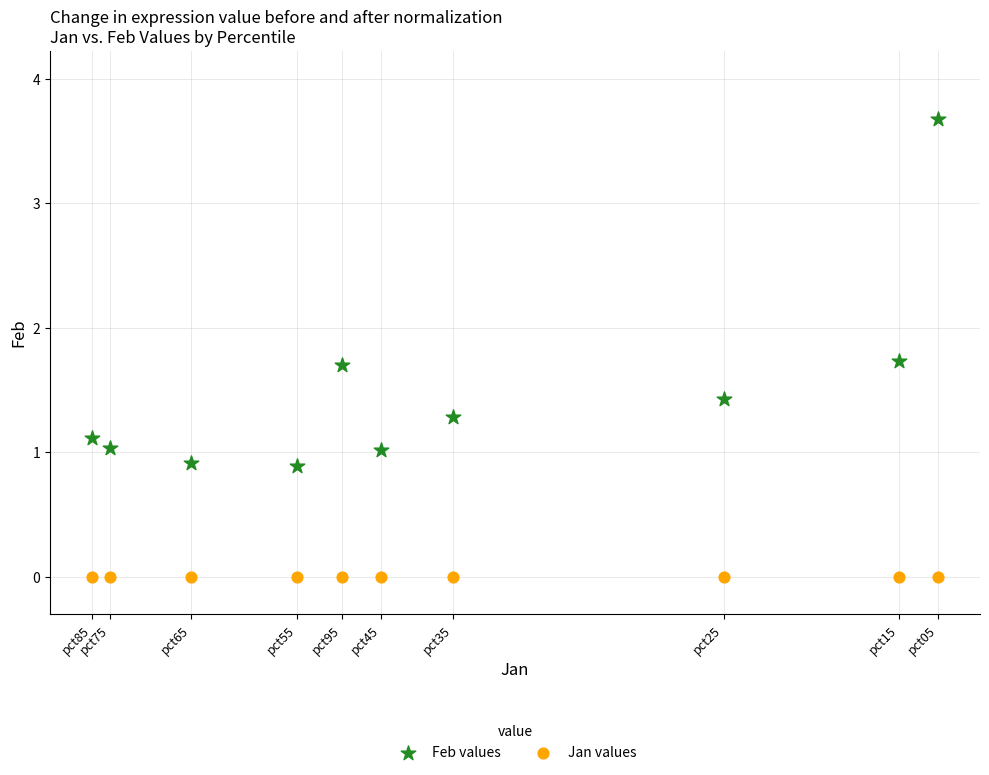

Which series contains the lowest Y value?

Jan values